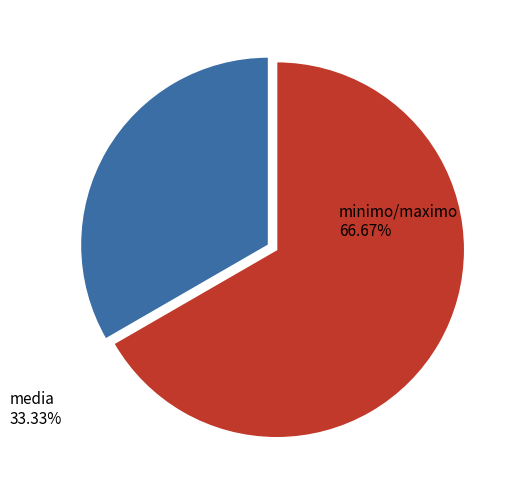

Is the sum of media and minimo/maximo greater than half?

Yes